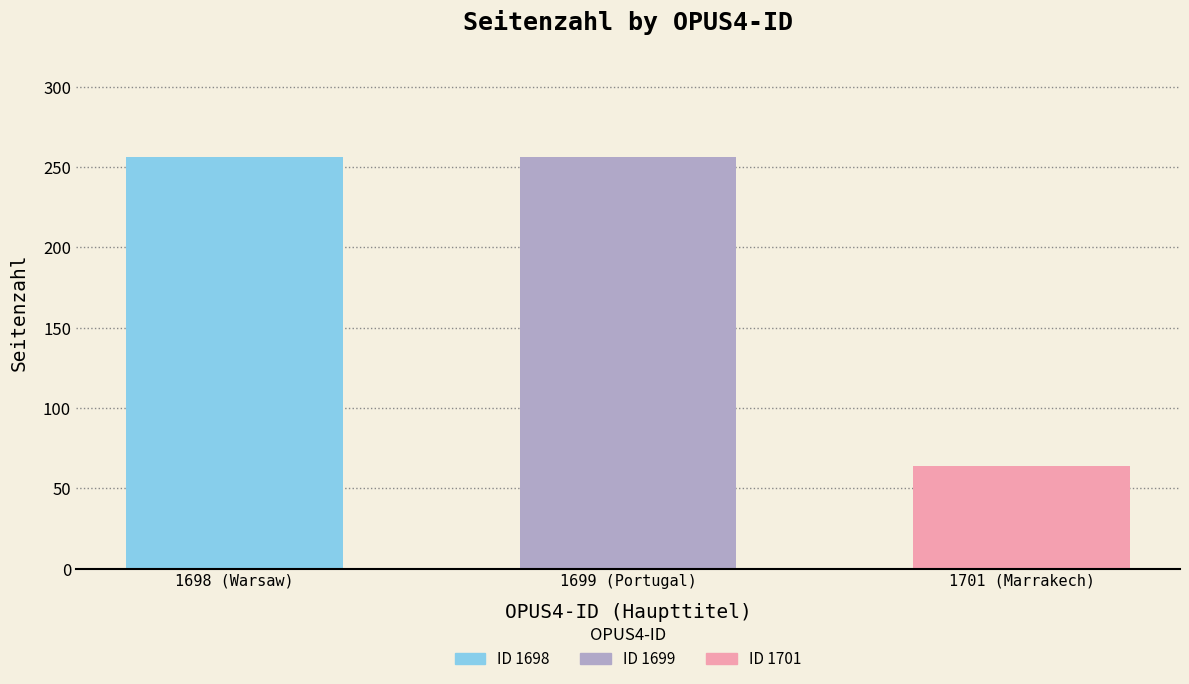

What is the label of the 2nd bar from the right?

1699 (Portugal)